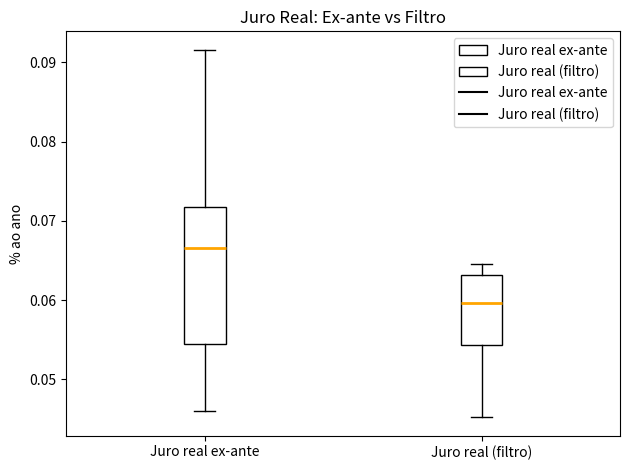

Comparing the boxes themselves (not the whiskers), which one is the tallest?

Juro real ex-ante